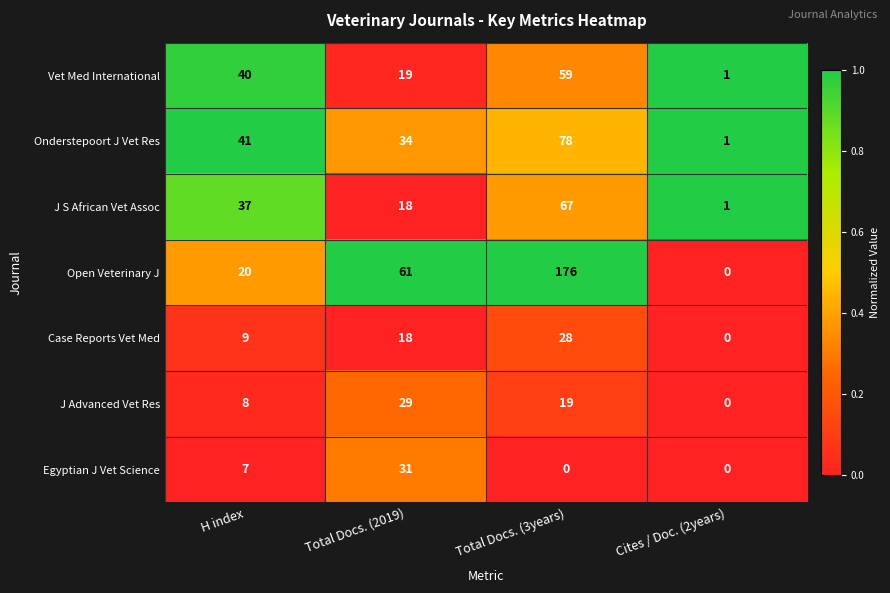

What is the spread (max minus min) of values at Total Docs. (3years)?

176